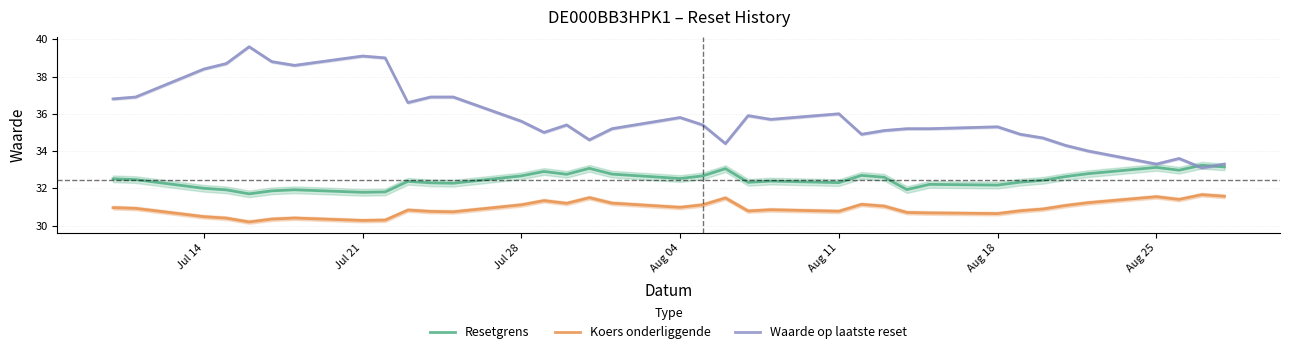

True or false: Koers onderliggende and Waarde op laatste reset intersect in this chart.

False